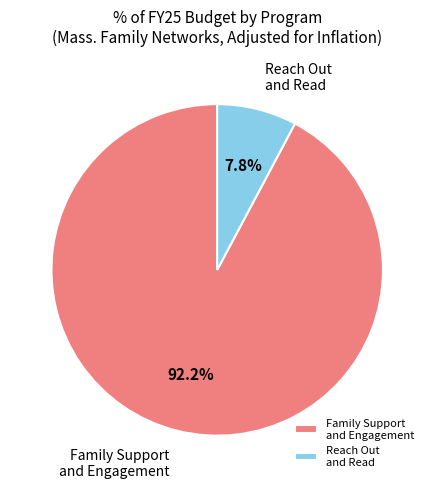

How much of the chart is everything except Family Support and Engagement?

7.8%